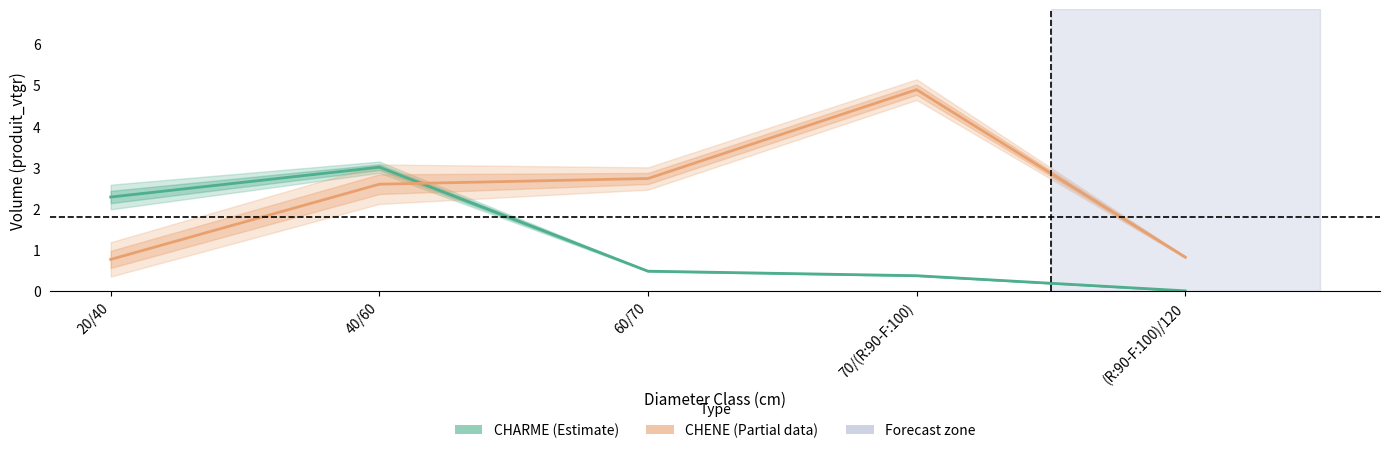

At how many categories does at least one series exceed 2?

4